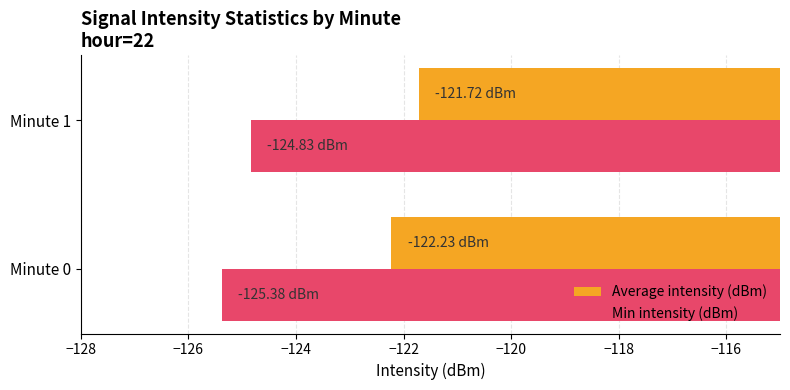

Rank the series by their maximum value, from highest to lowest.

Average intensity (dBm), Min intensity (dBm)